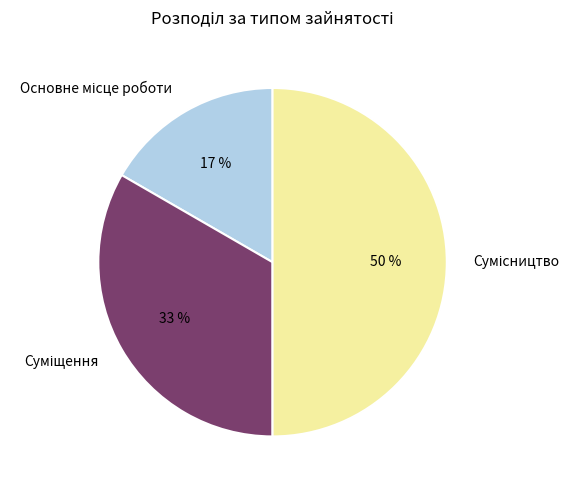

To the nearest percent, what is the average slice percentage?

33%